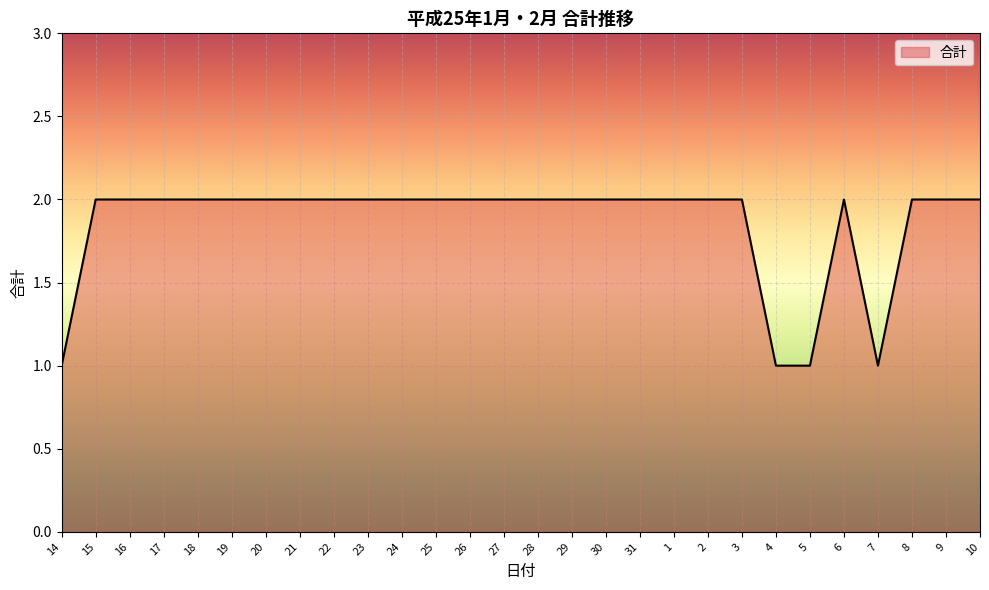

The value at 23 is 2. True or false?

True